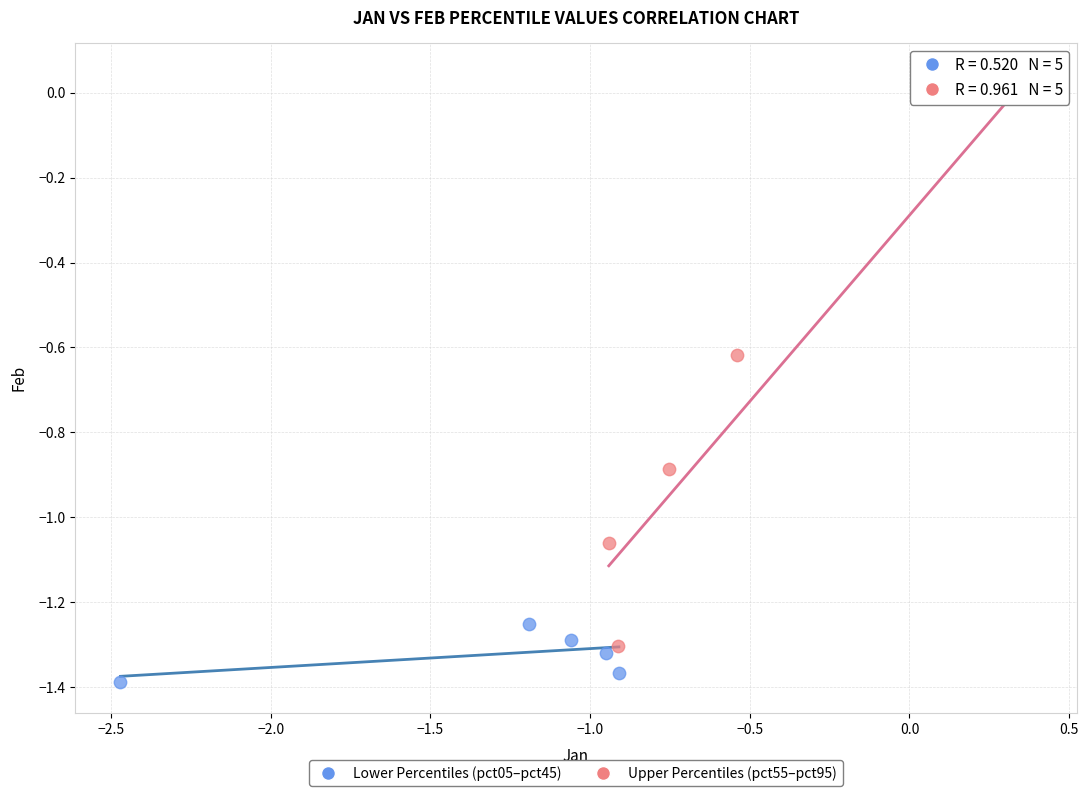

Which series contains the lowest Y value?

Lower Percentiles (pct05–pct45)